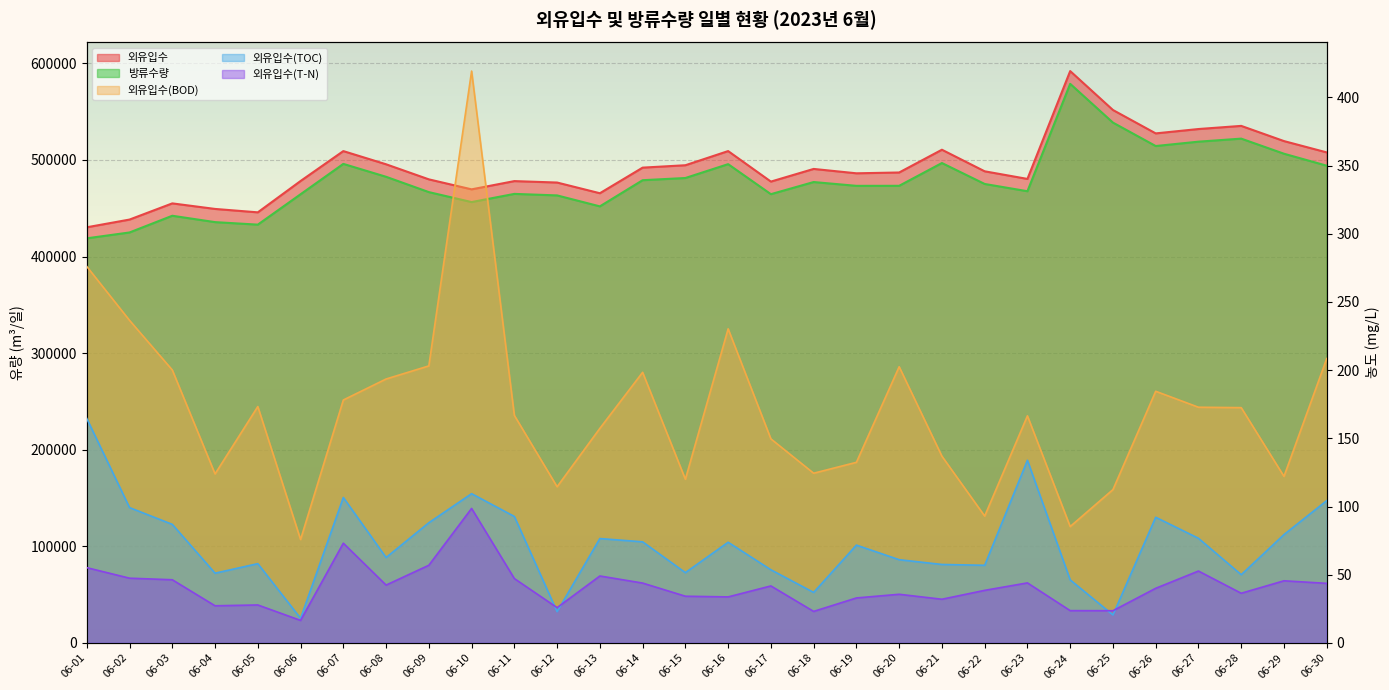

Between 06-04 and 06-30, which is larger?

06-30